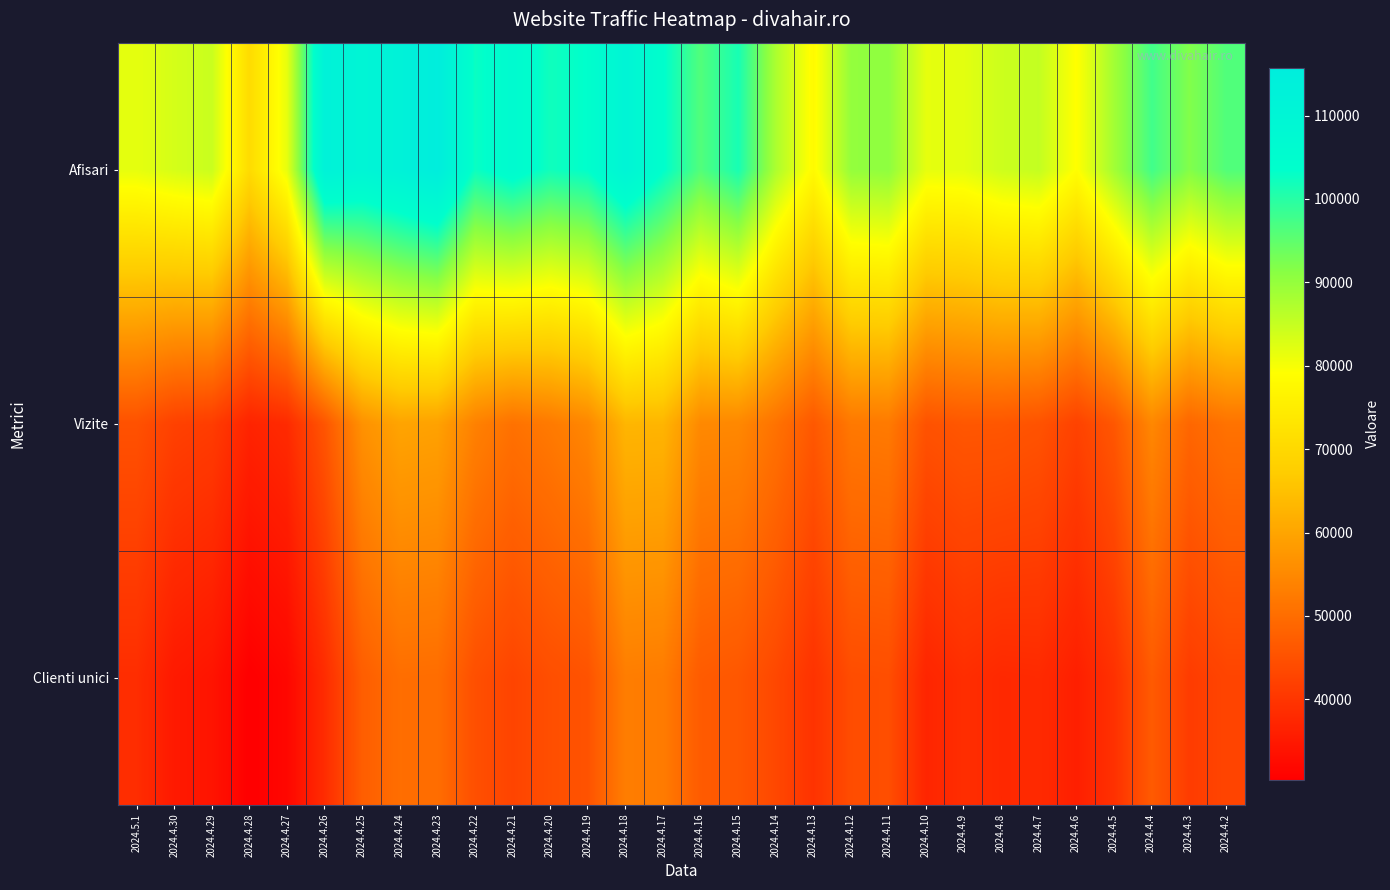

At how many categories does at least one series exceed 41010?

30